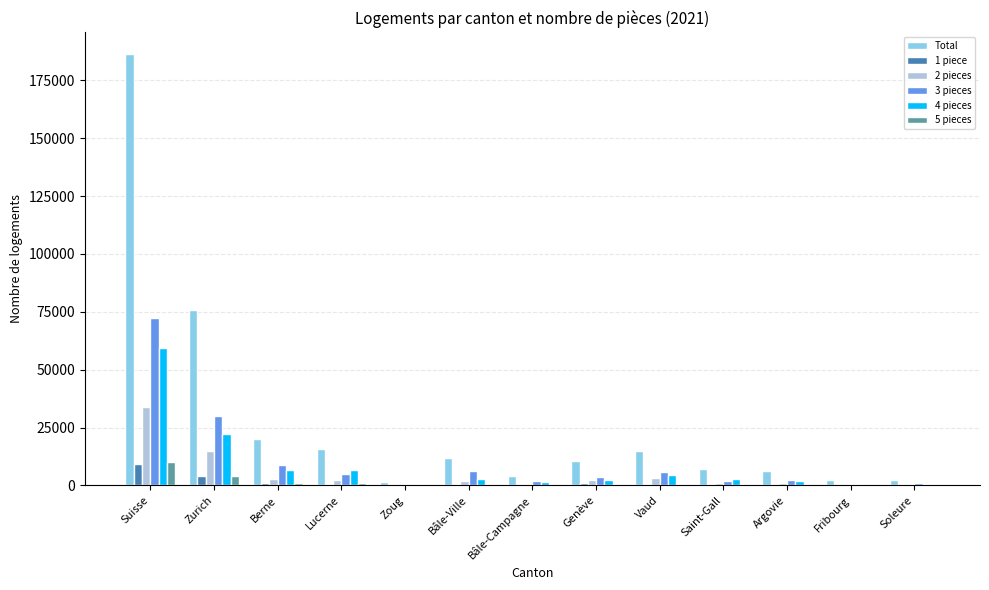

What are all the series names shown in the legend?

Total, 1 piece, 2 pieces, 3 pieces, 4 pieces, 5 pieces